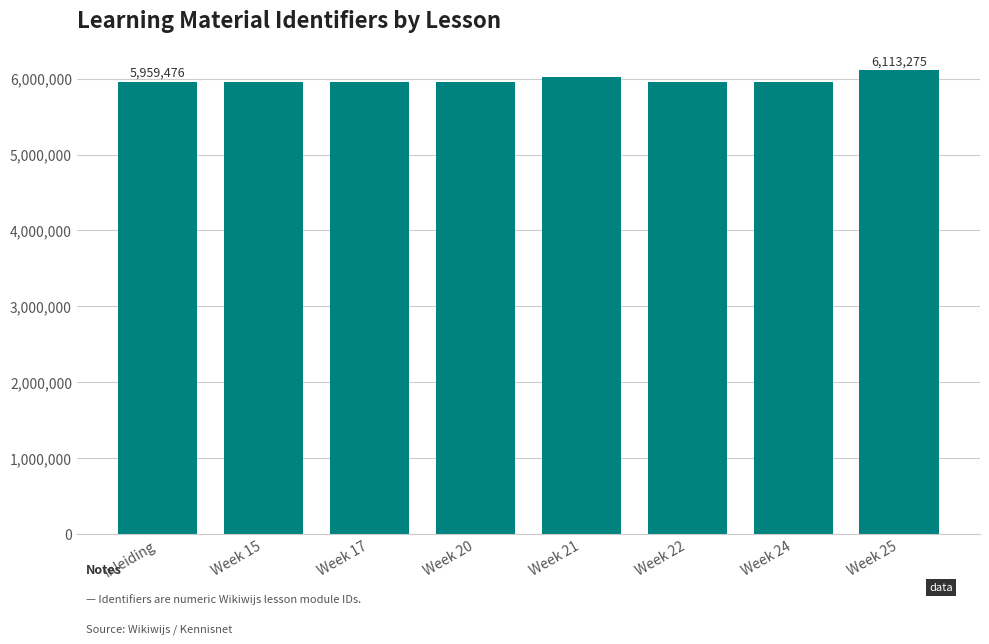

What is the value of the 4th bar from the left?

5959499